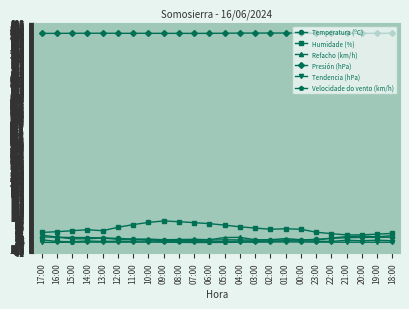

True or false: Tendencia (hPa) and Presión (hPa) cross at least once.

False